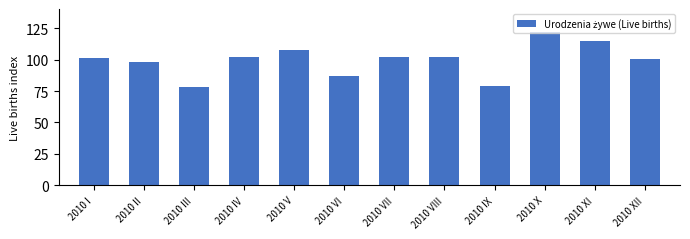

What is the difference between the values at 2010 II and 2010 X?

23.9